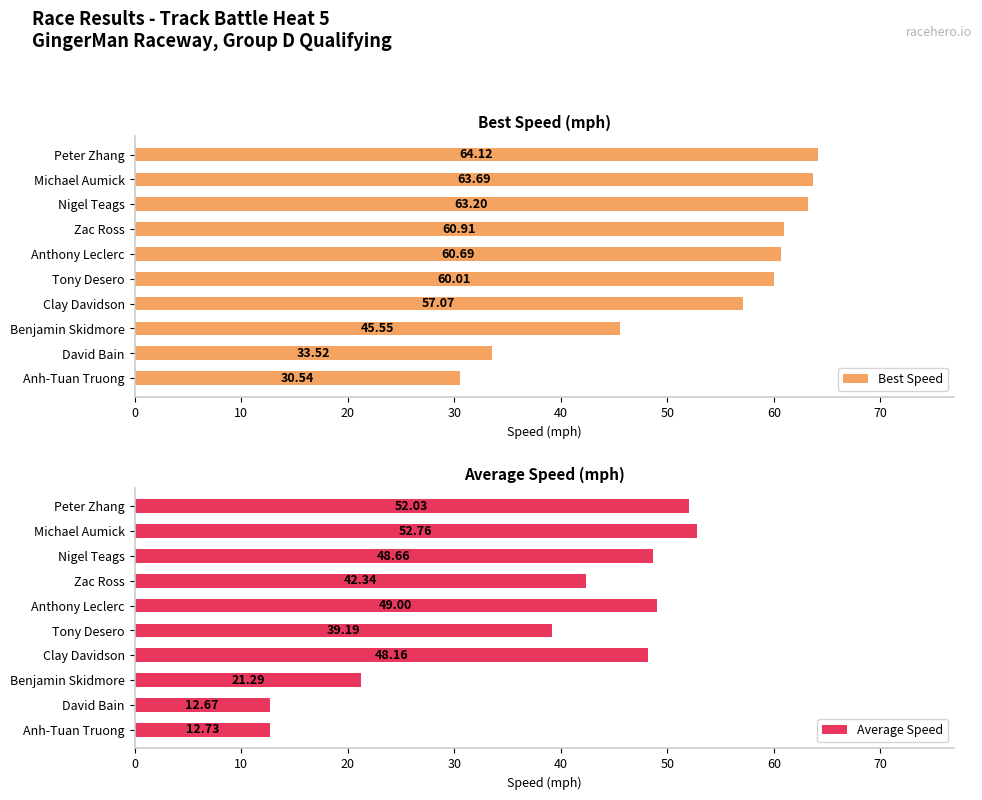

What is the difference between the Best Speed values at David Bain and Zac Ross?

27.4